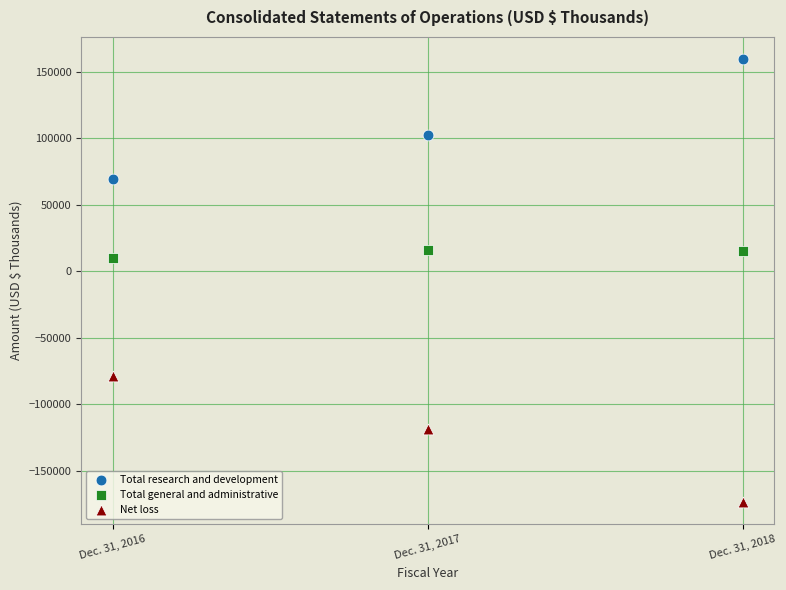

Which series contains the lowest Y value?

Net loss